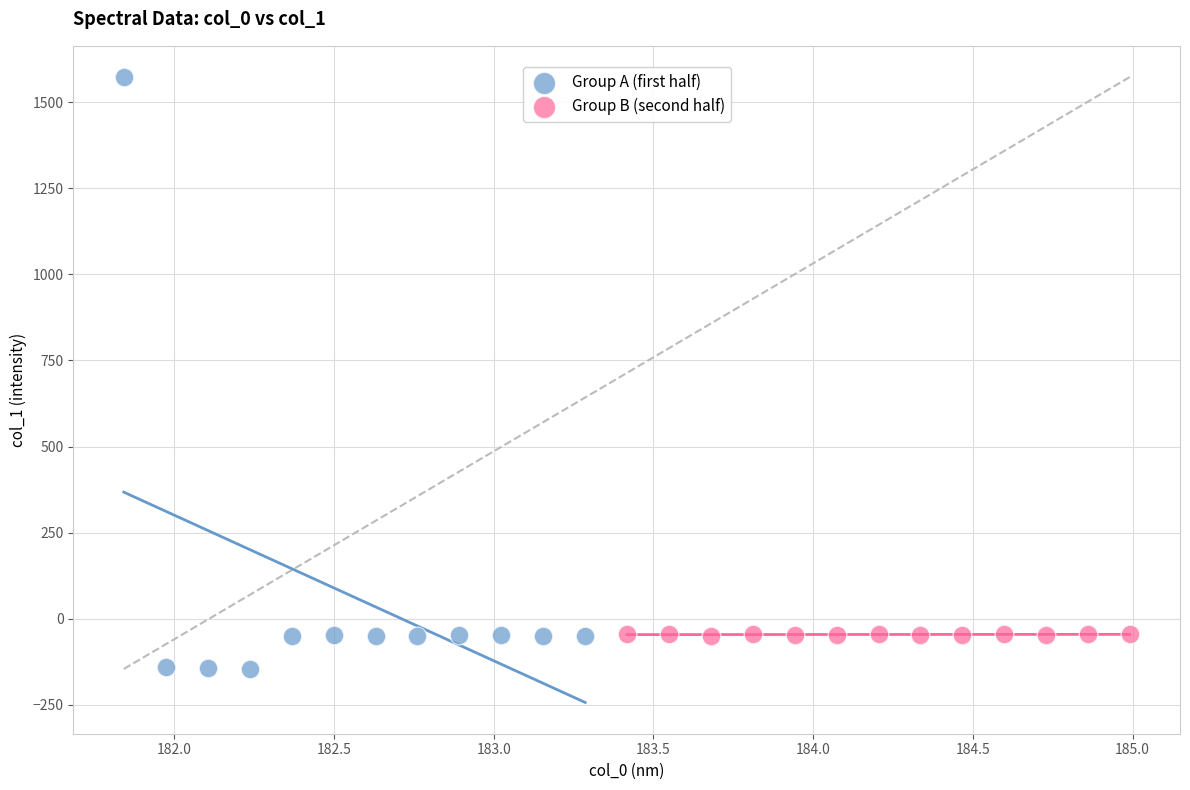

Which series contains the highest Y value?

Group A (first half)